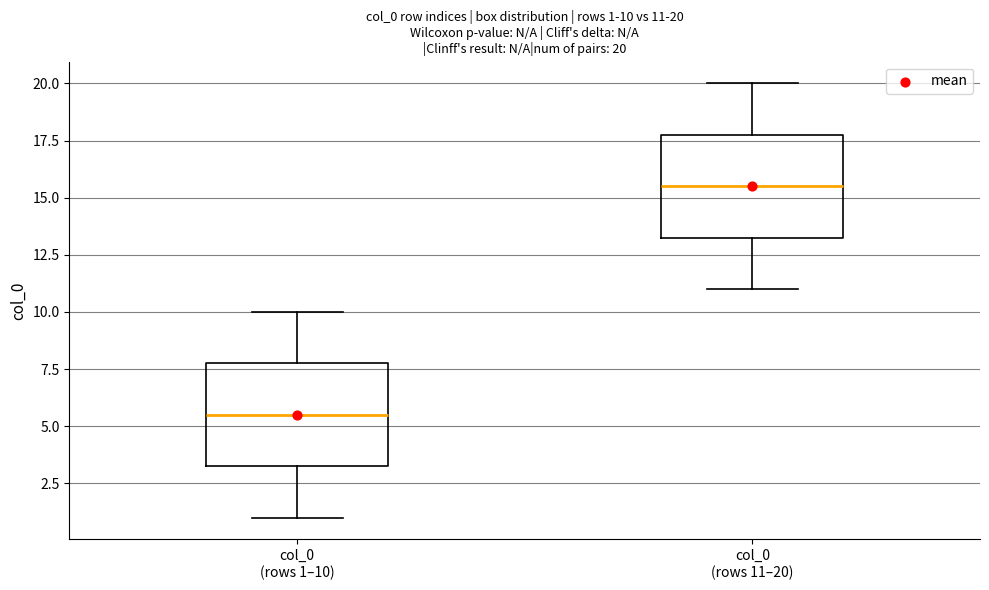

Which box's median line is the lowest?

col_0 (rows 1–10)